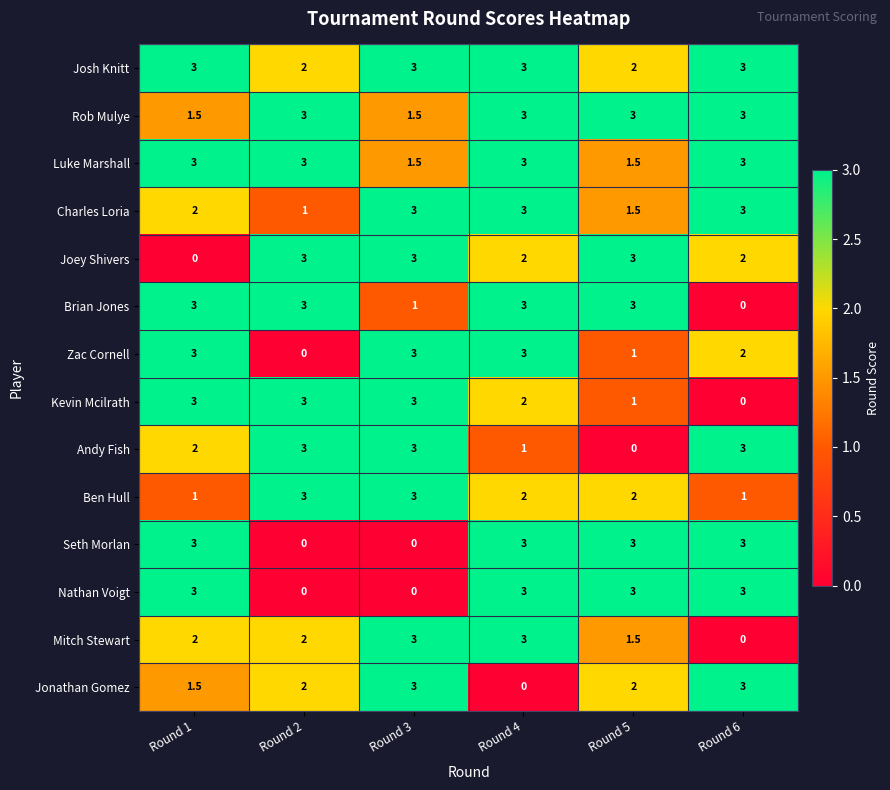

What is the difference between the maximum and minimum values in the Luke Marshall series?

1.5